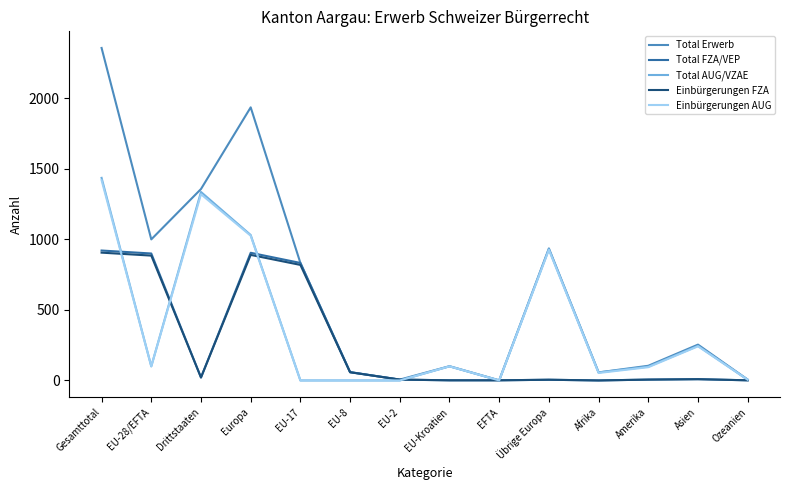

Between Drittstaaten and Asien, which series saw the biggest shift?

Total Erwerb